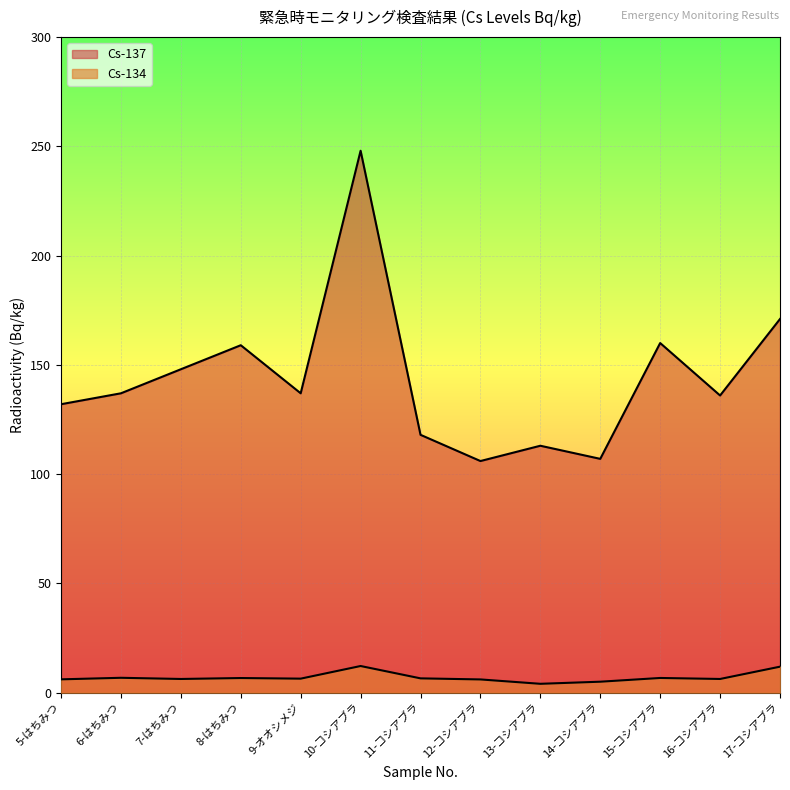

How many lines are shown in the chart?

2